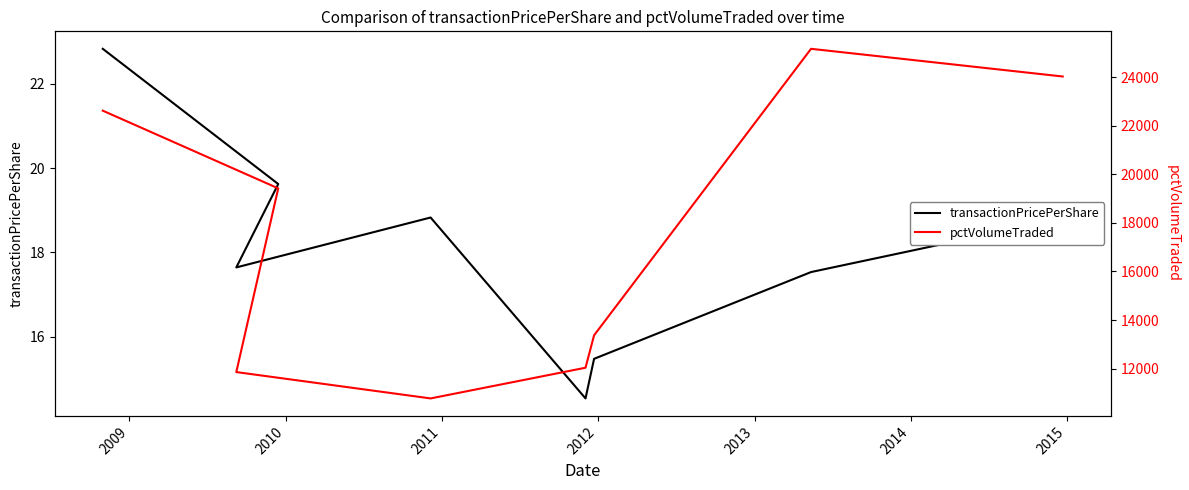

How many values in the pctVolumeTraded series are below 19421?

4